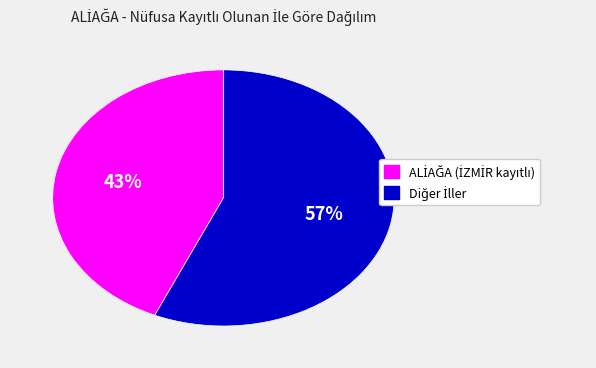

To the nearest percent, what is the average slice percentage?

50%